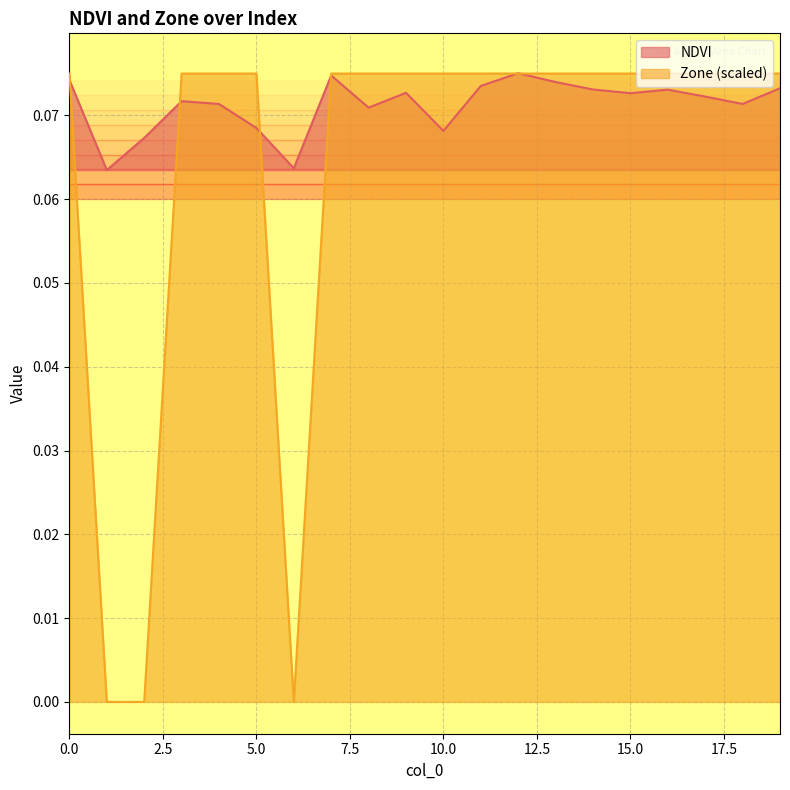

What is the sum of the Zone values at 19 and 0?

0.1